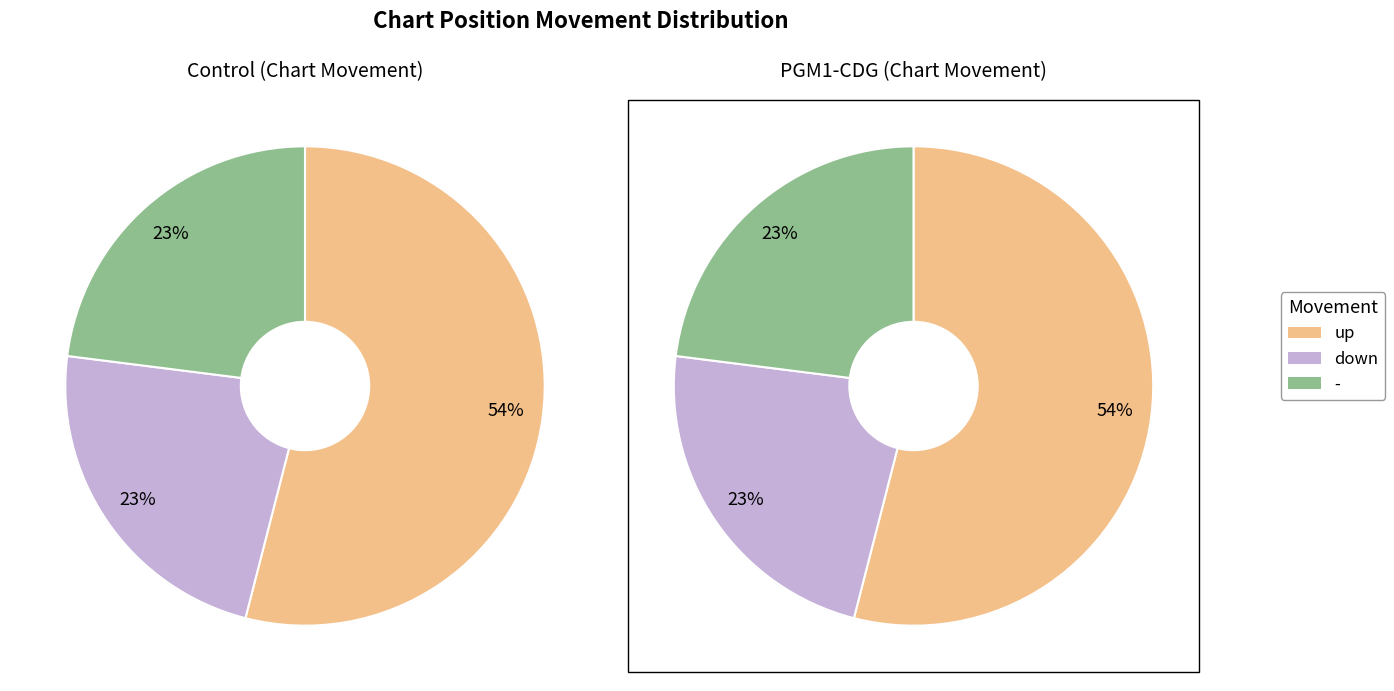

Which category has the smallest portion of the pie?

down